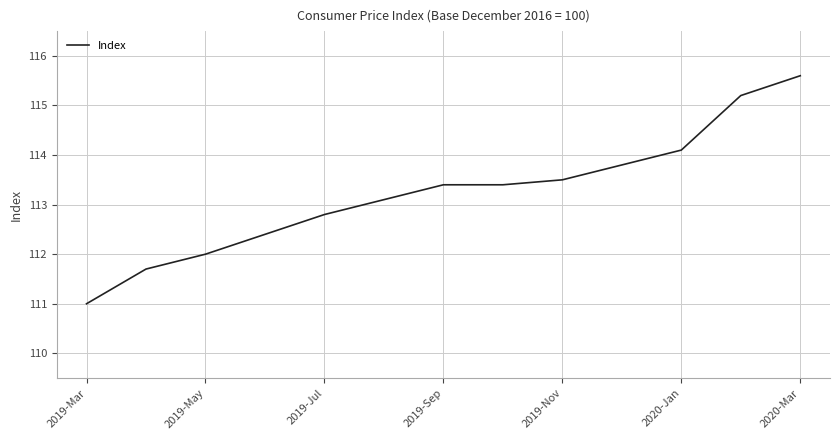

What is the minimum value shown in the chart?

111.0